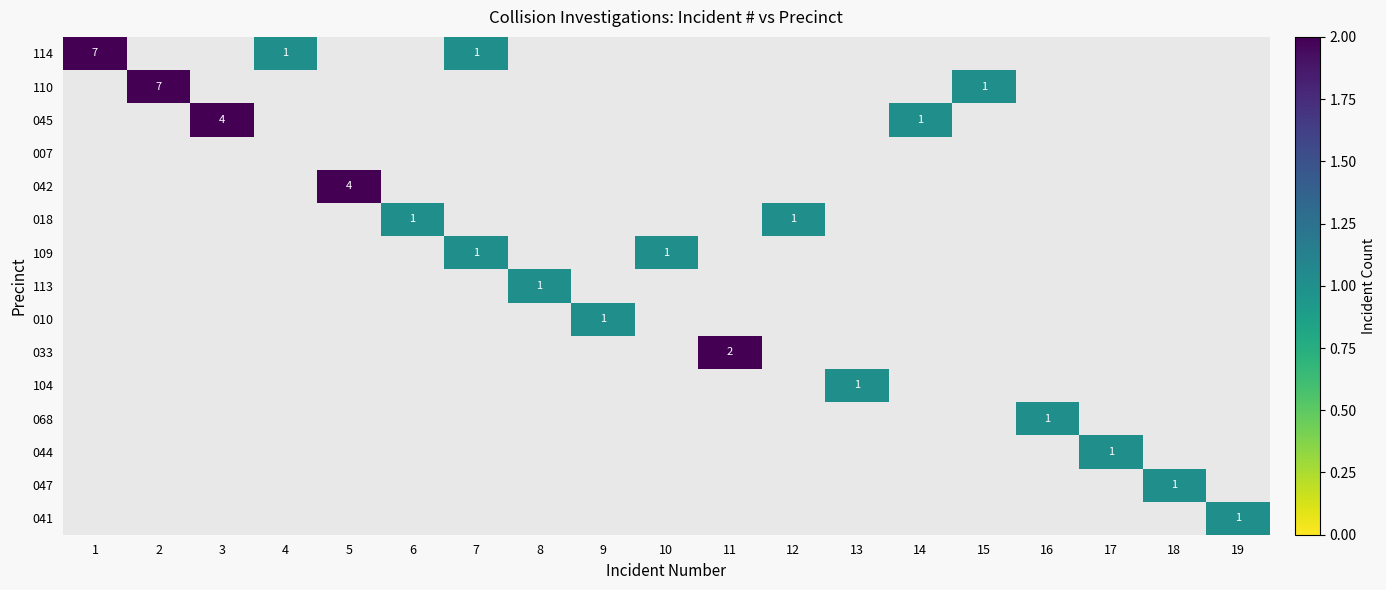

How many series are shown in this chart?

15